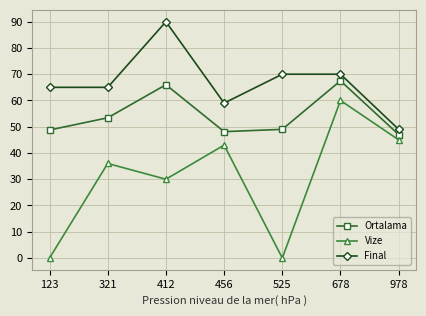

True or false: Ortalama has a value of 53.4 at 321.

True